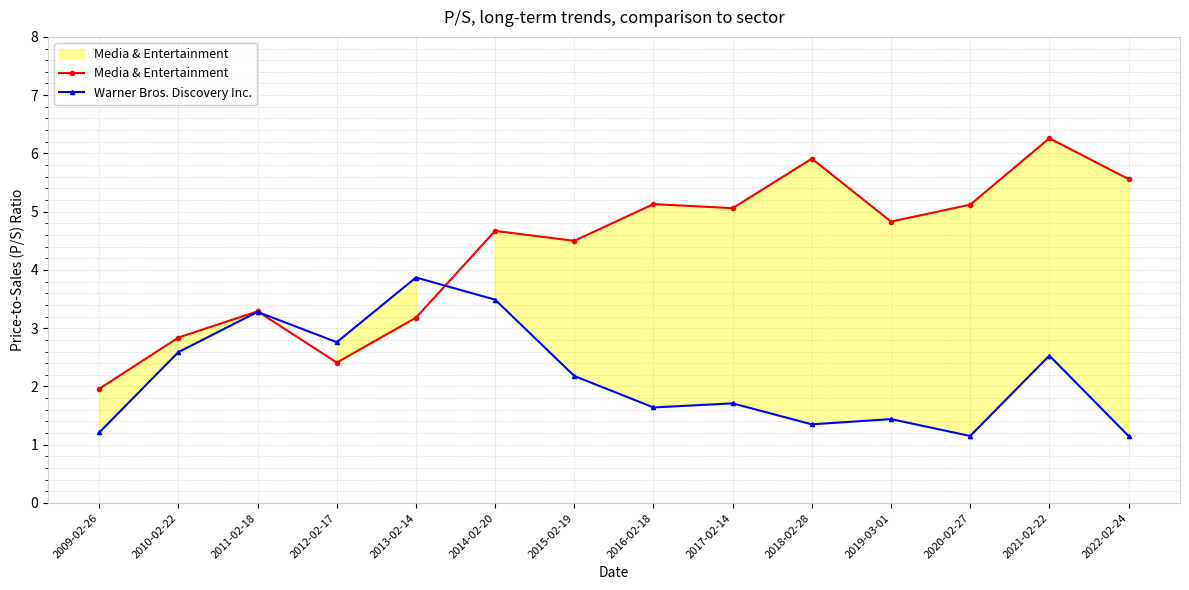

Which series changed the most between 2009-02-26 and 2022-02-24?

Media & Entertainment